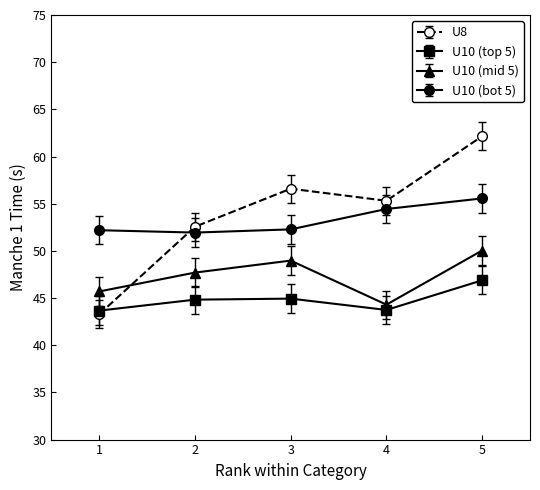

True or false: U10 (top 5) and U10 (bot 5) cross at least once.

False